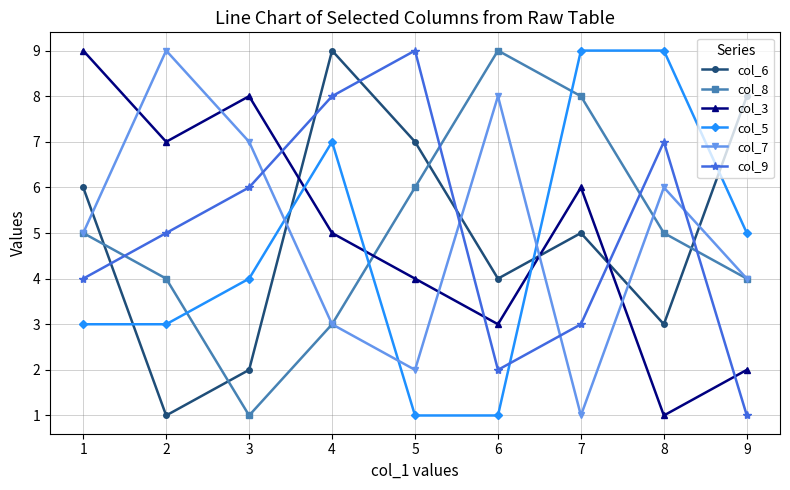

Is it true that col_7 equals 8 at 6?

True